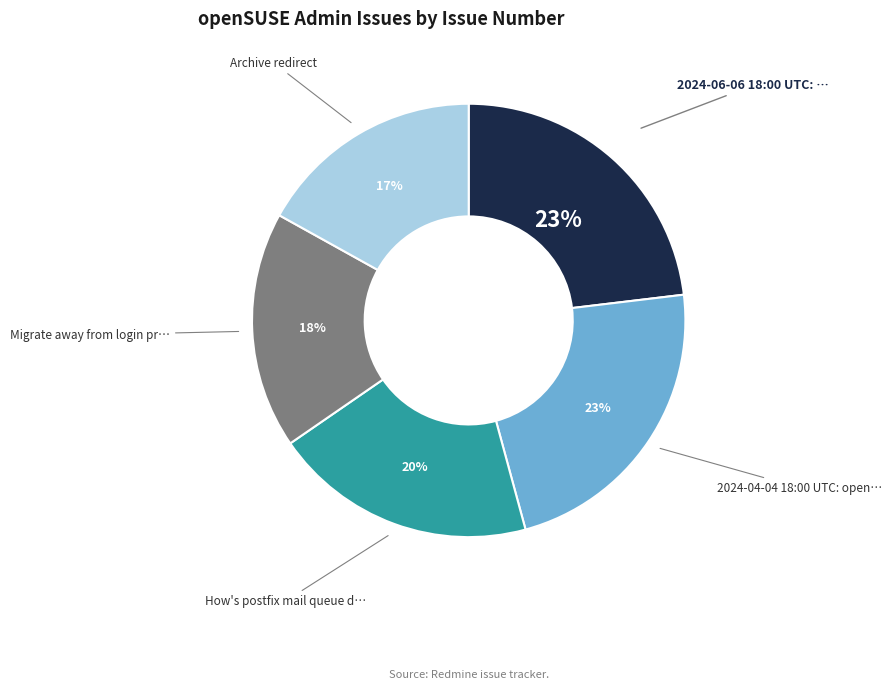

Is there a majority slice in this chart?

No